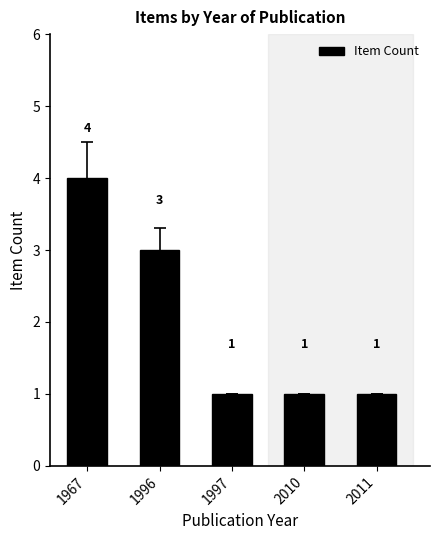

What is the sum of the values at 1967 and 2010?

5